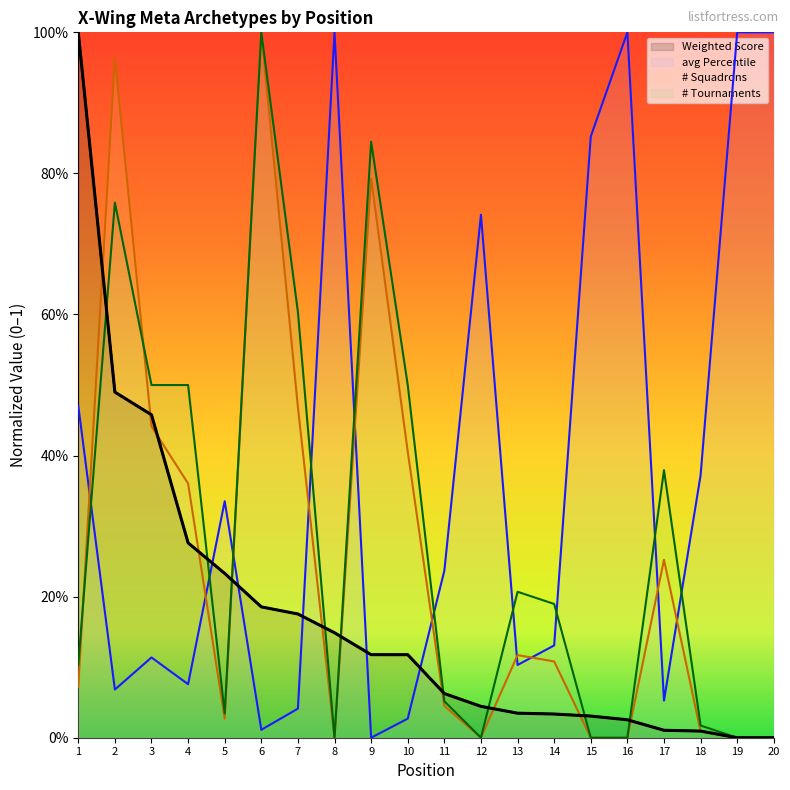

Rank the categories by # Squadrons value from lowest to highest.

8, 12, 15, 16, 19, 20, 18, 5, 11, 1, 14, 13, 17, 4, 10, 3, 7, 9, 2, 6